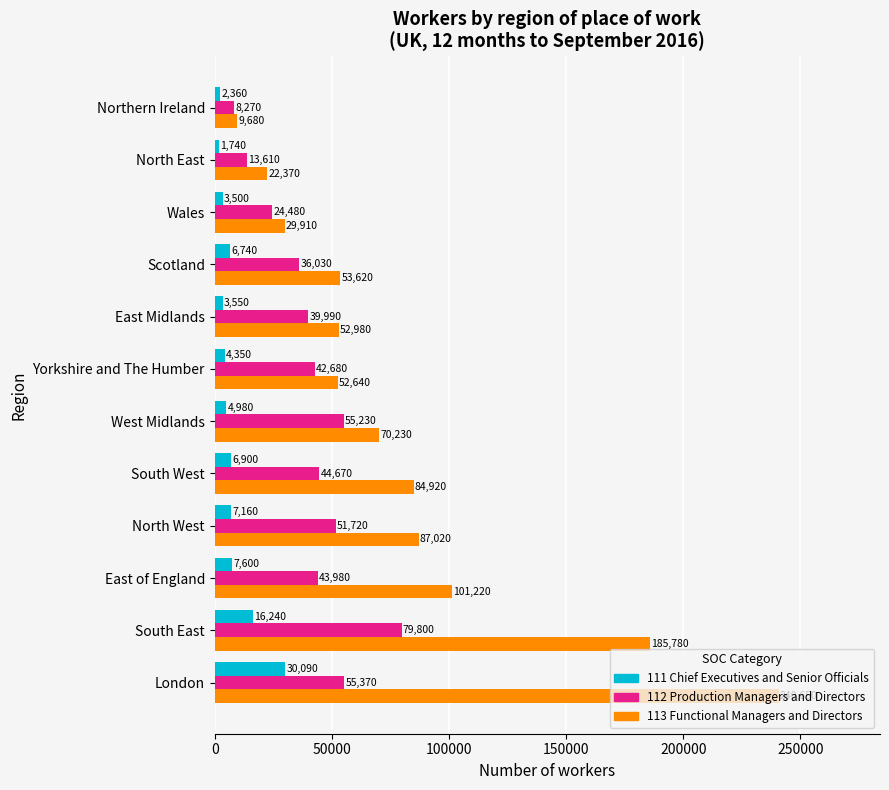

True or false: 113 Functional Managers and Directors has a value of 80220 at Scotland.

False